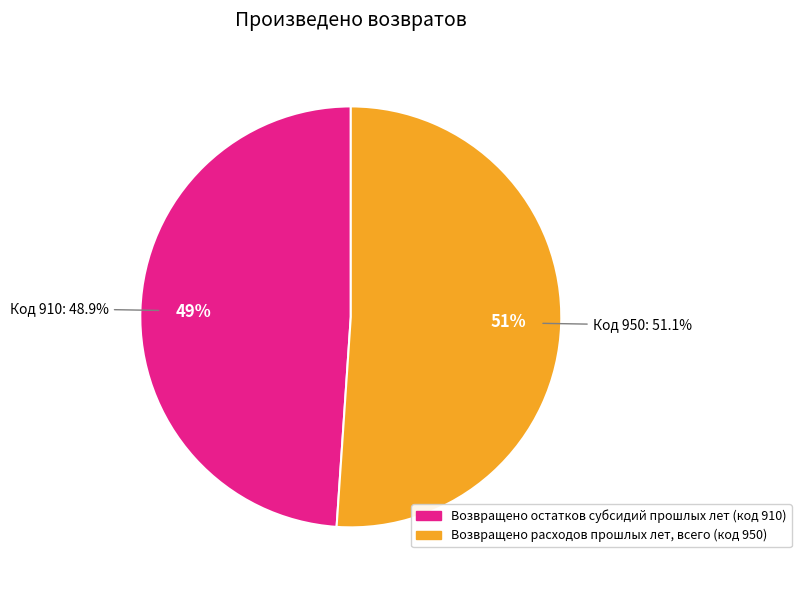

To the nearest percent, what portion does Возвращено остатков субсидий прошлых лет (код 910) represent?

49%